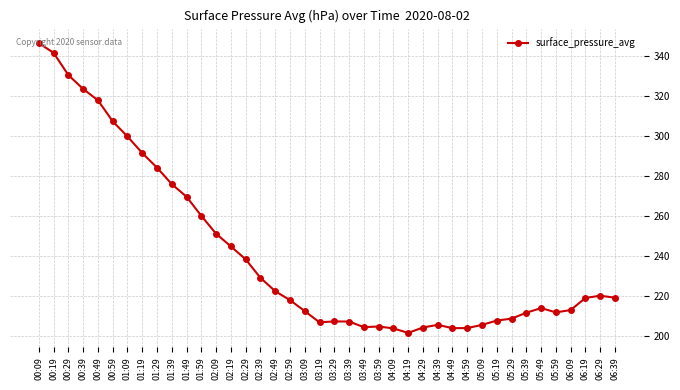

What is the label of the 40th point from the left?

06:39